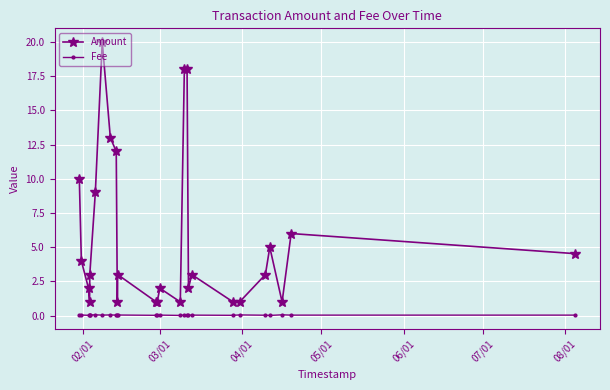

True or false: Fee and Amount intersect in this chart.

False